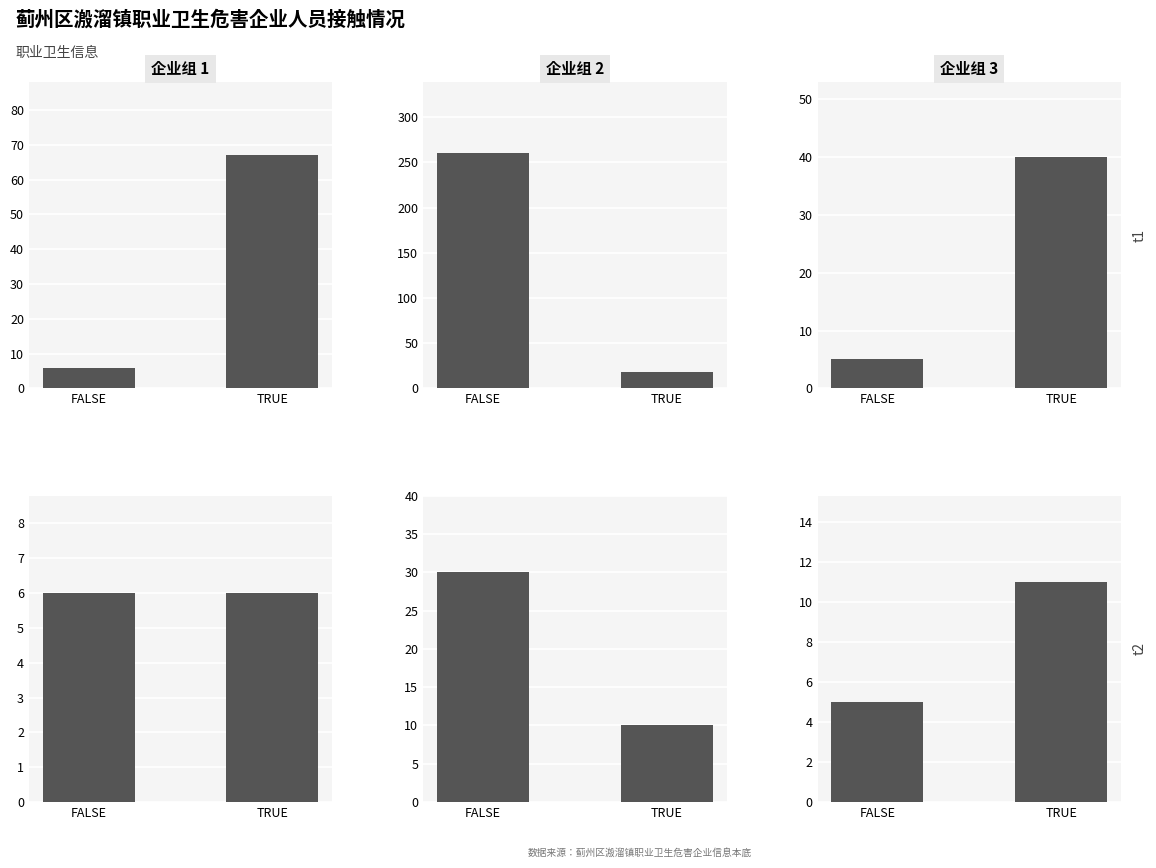

True or false: 接触危害总人数 has a value of 9 at FALSE.

False